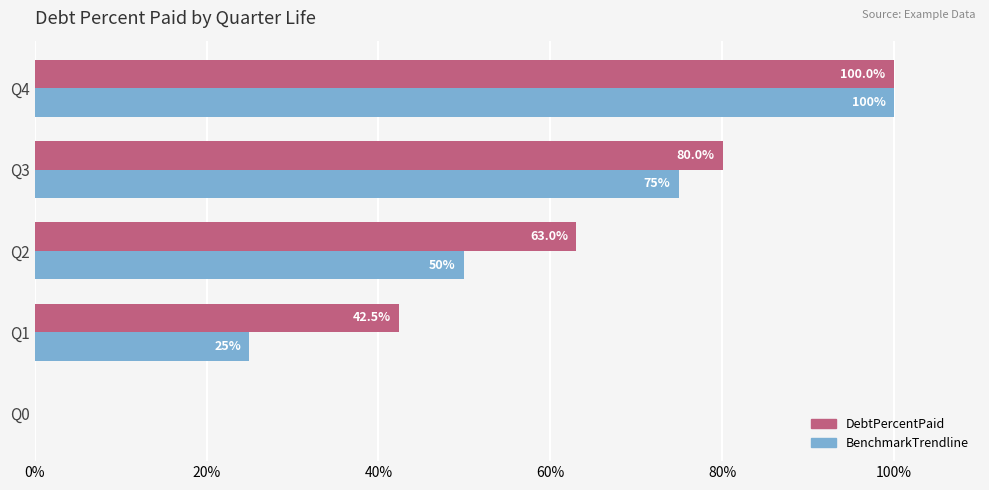

True or false: BenchmarkTrendline has a value of 80.6 at Q2.

False